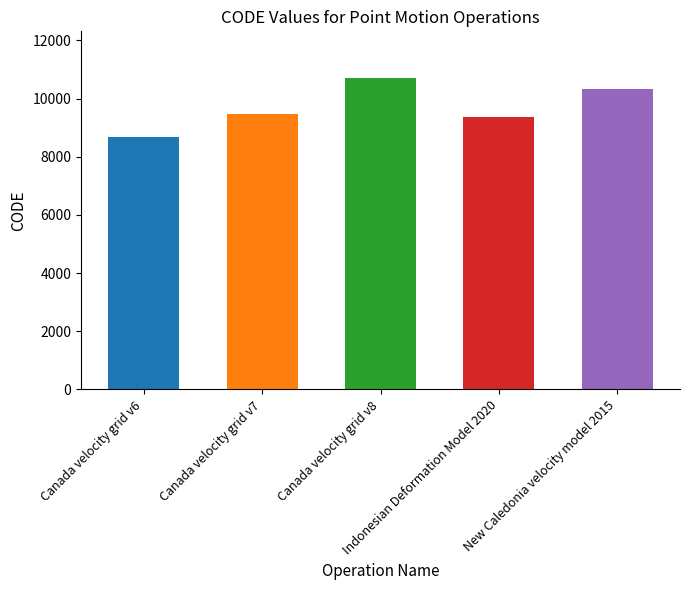

What is the label of the 4th bar from the right?

Canada velocity grid v7